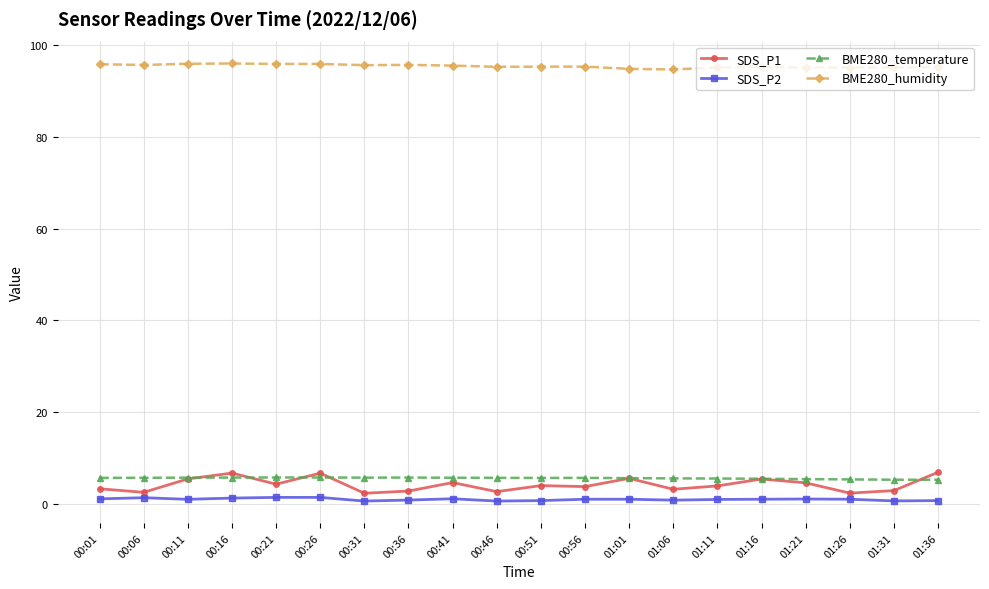

Rank the series at 00:51 from lowest to highest value.

SDS_P2, SDS_P1, BME280_temperature, BME280_humidity